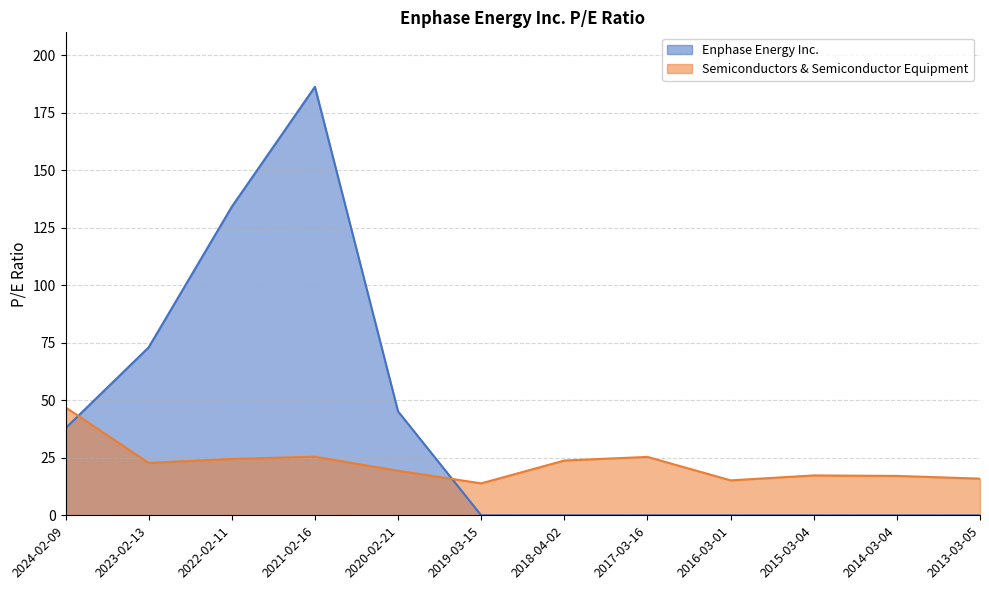

Between 2017-03-16 and 2021-02-16, which is larger?

2021-02-16